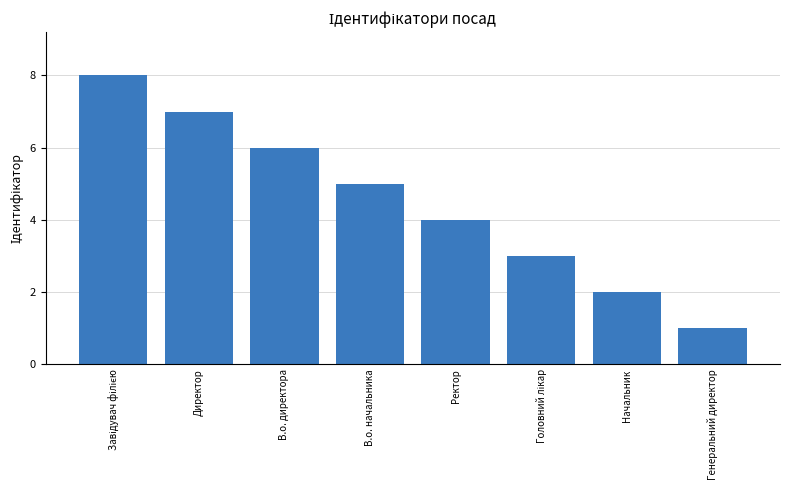

What is the sum of the values at Директор and Начальник?

9